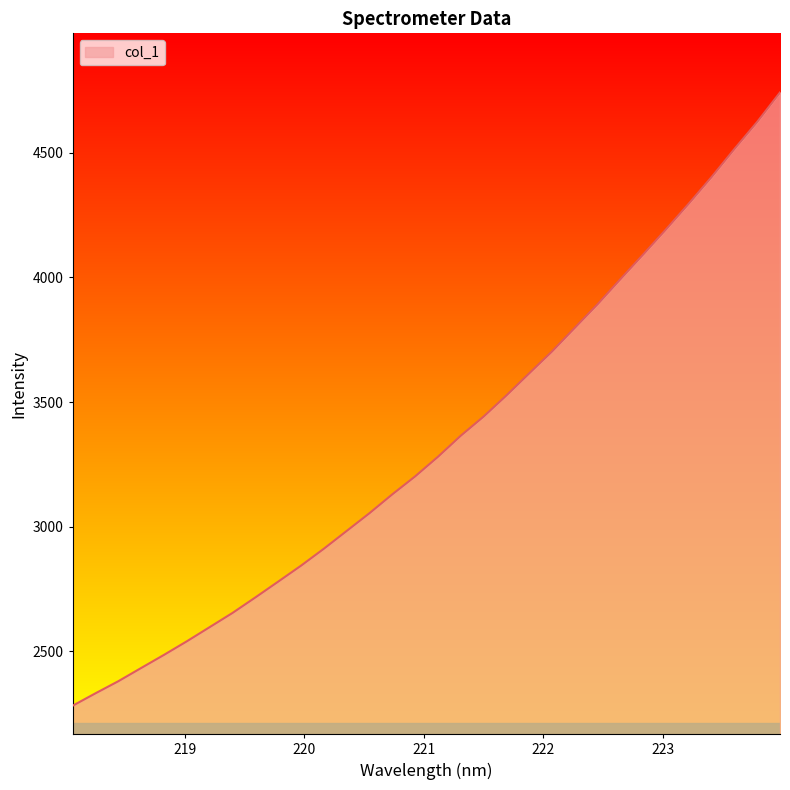

What is the minimum value shown in the chart?

2282.2